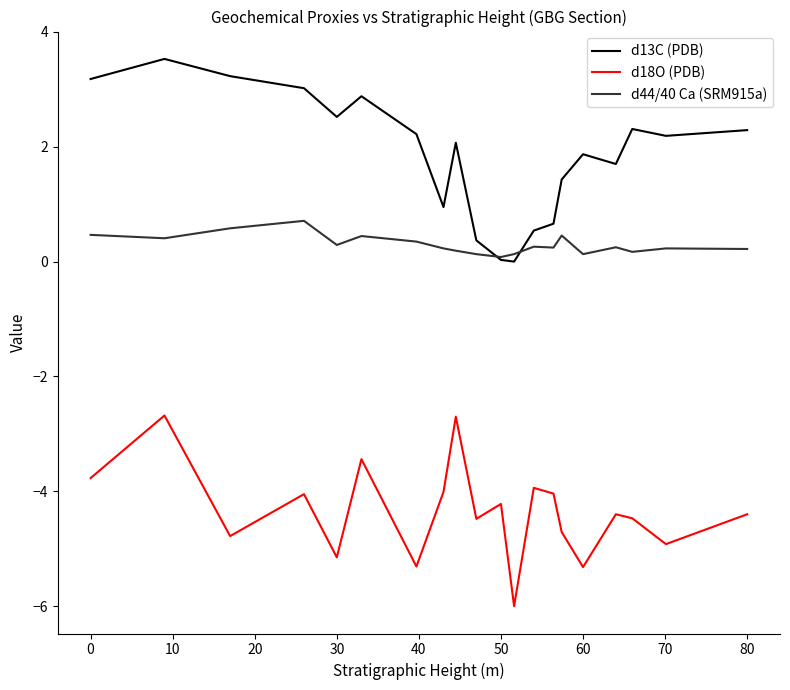

Which series has the largest total across all categories?

d13C (PDB)